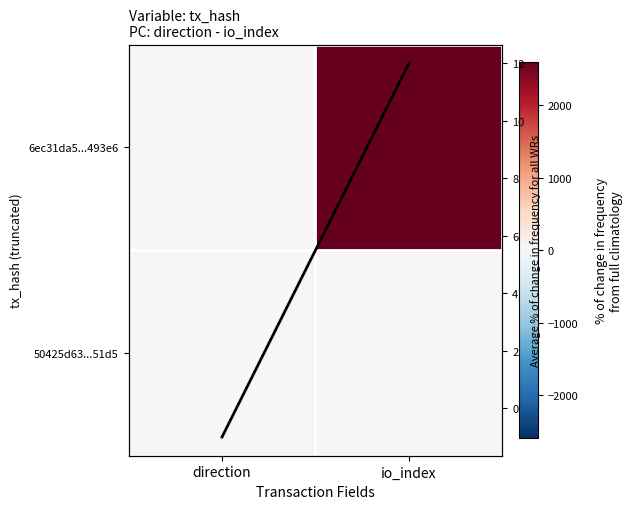

What is the minimum value shown in the chart?

-1